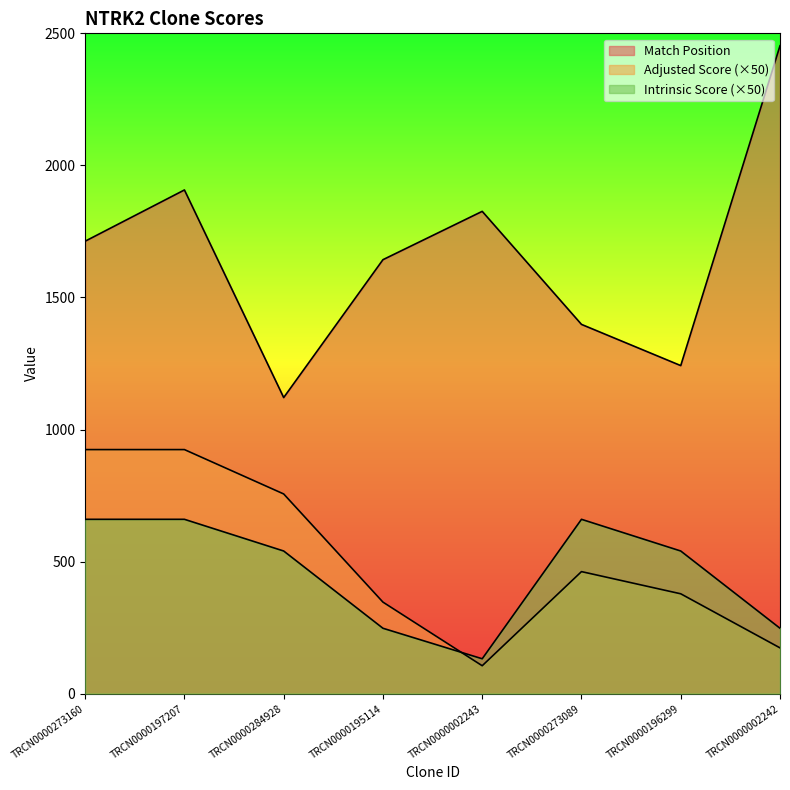

At which category does Match Position reach its first local peak?

TRCN0000197207